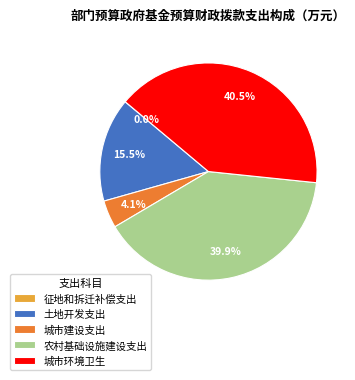

Which slice is the largest?

城市环境卫生